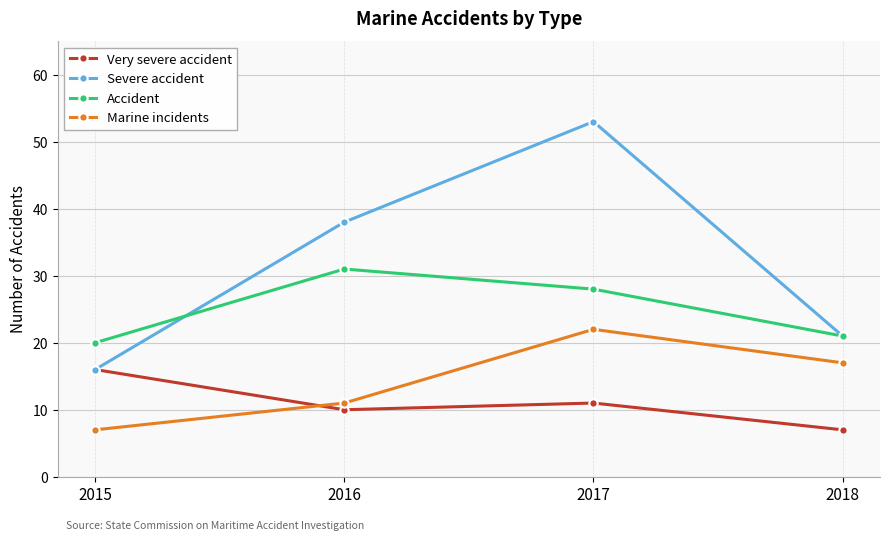

What are all the series names shown in the legend?

Very severe accident, Severe accident, Accident, Marine incidents